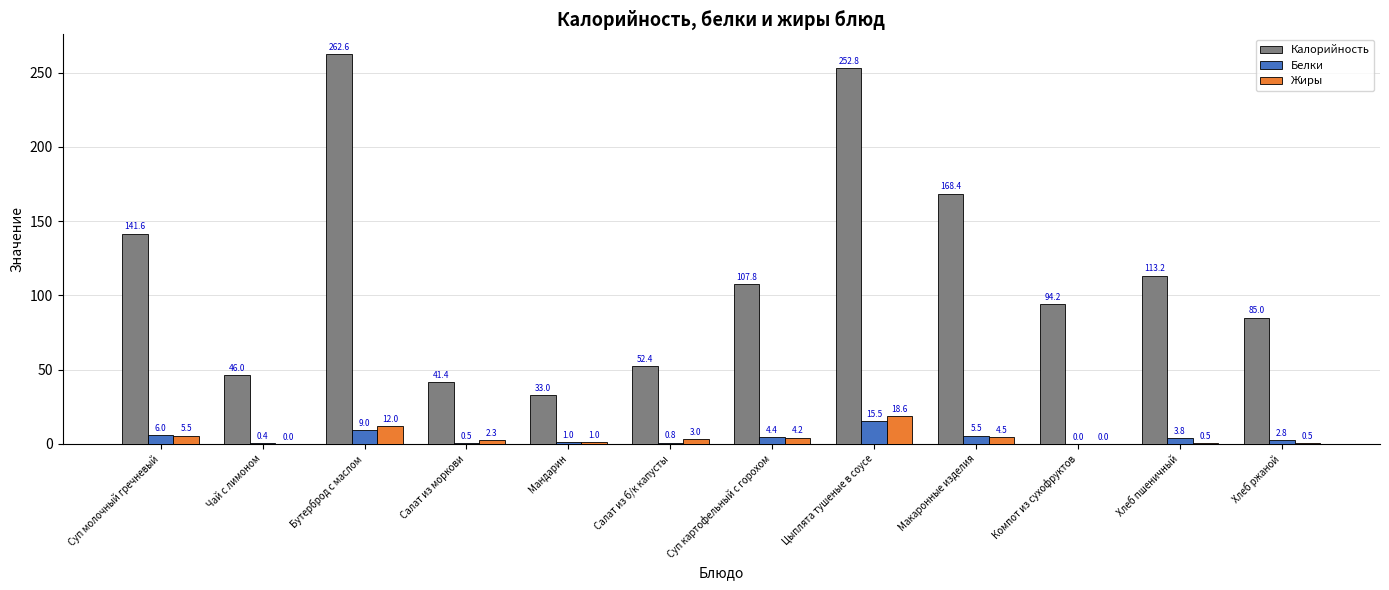

Which series has the largest total across all categories?

Калорийность